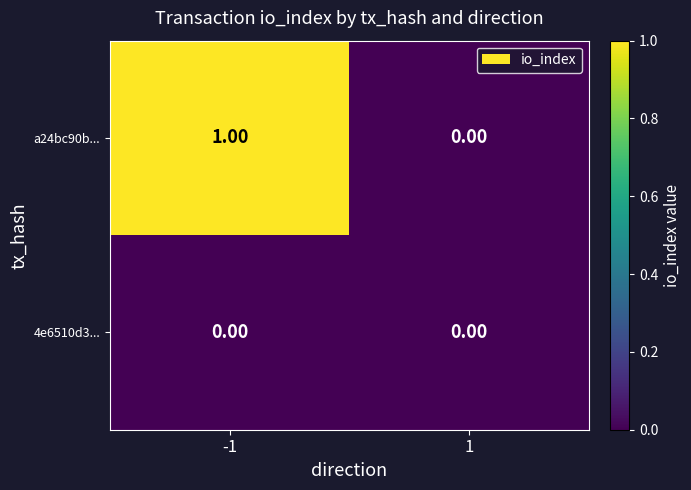

Which series has the largest total across all categories?

a24bc90b...